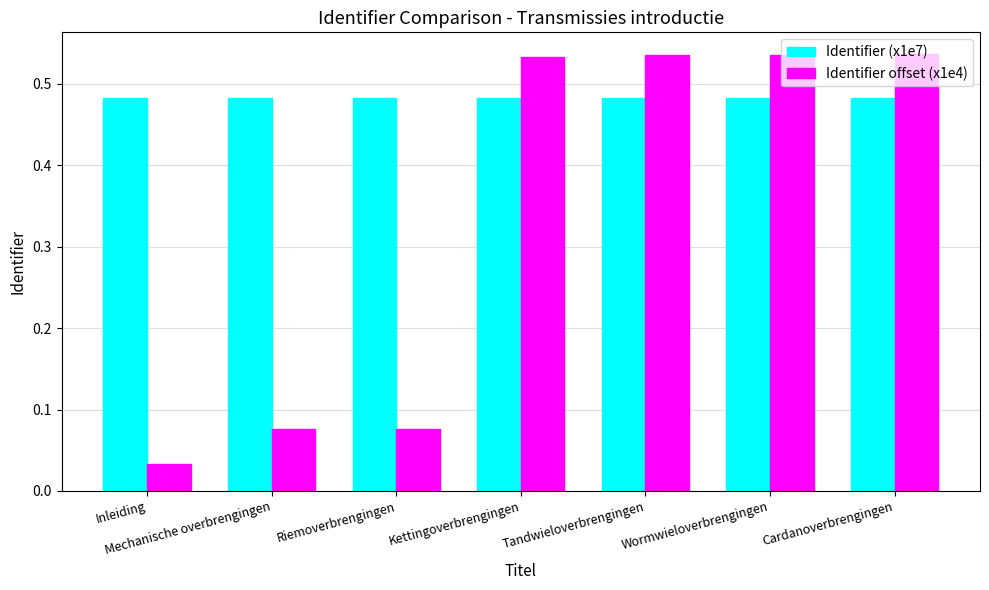

Are the bars horizontal?

No